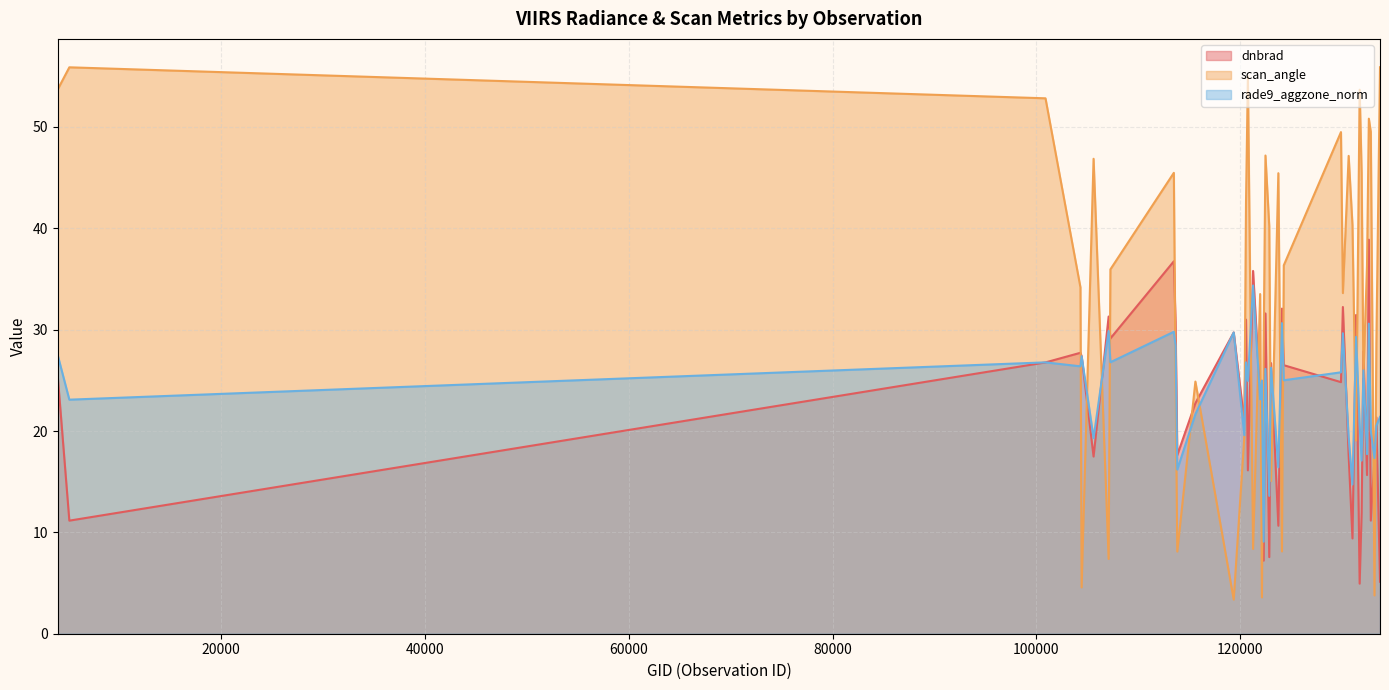

The scan_angle series shows 35.9 at 107253. True or false?

True